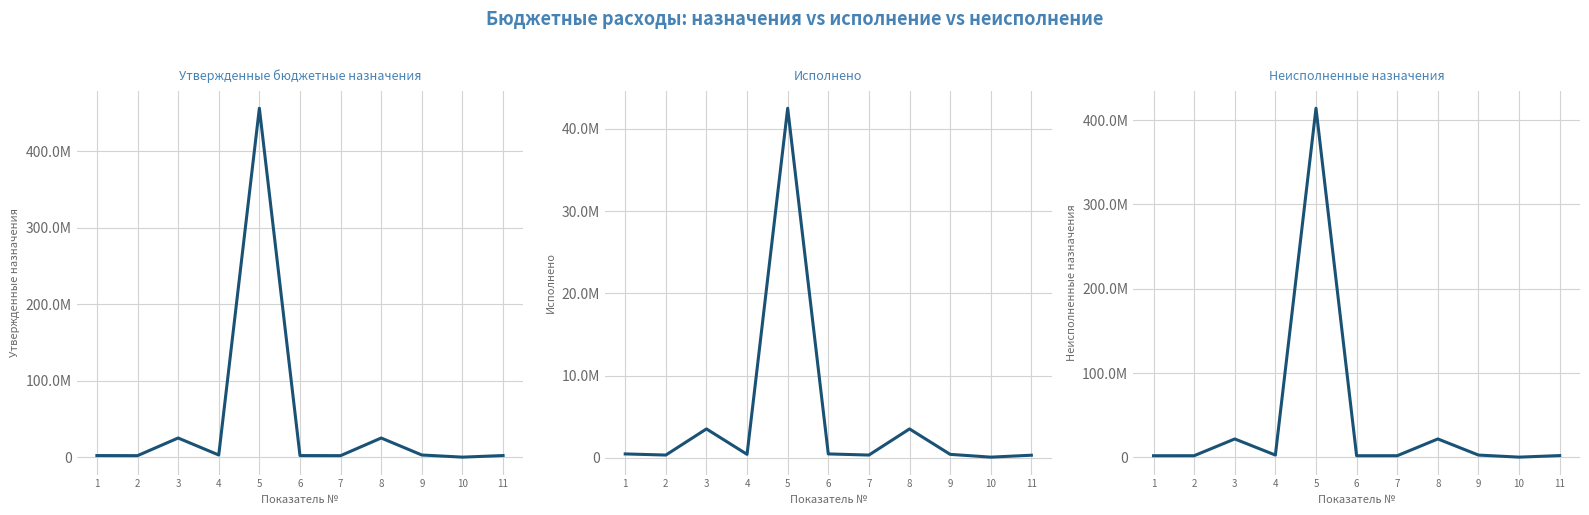

What is the difference between the highest and lowest values at 5?

413976019.7